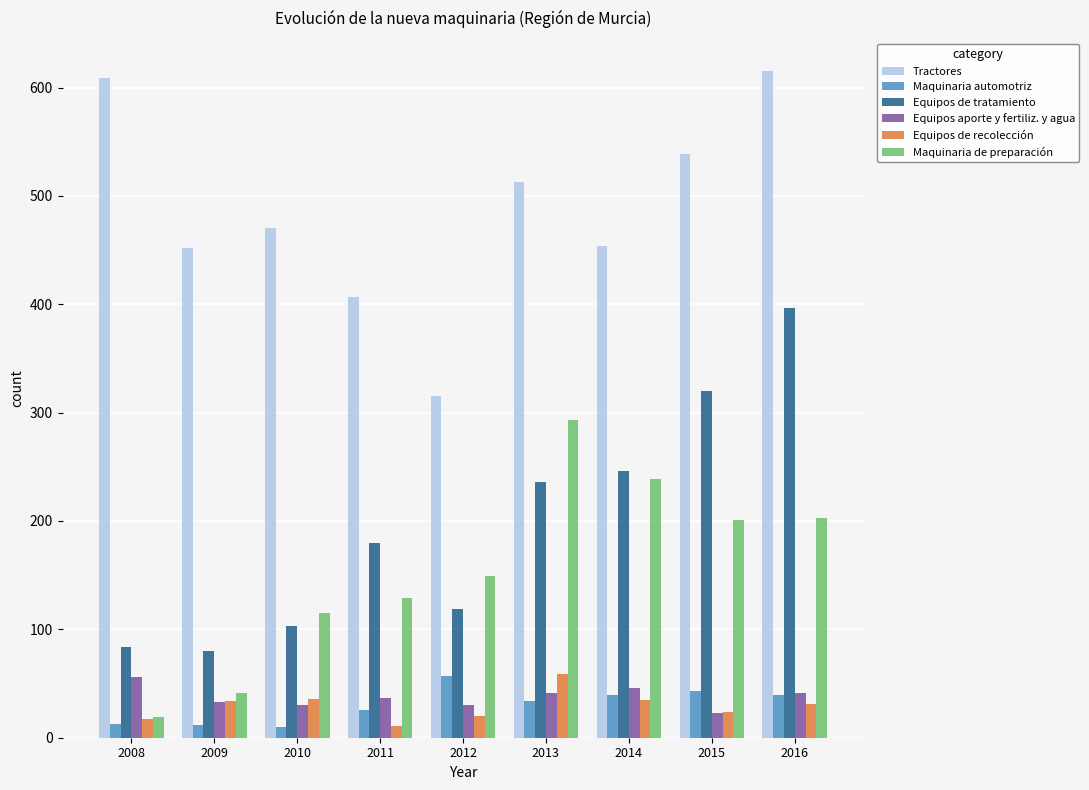

What is the difference between the Maquinaria automotriz values at 2013 and 2016?

5